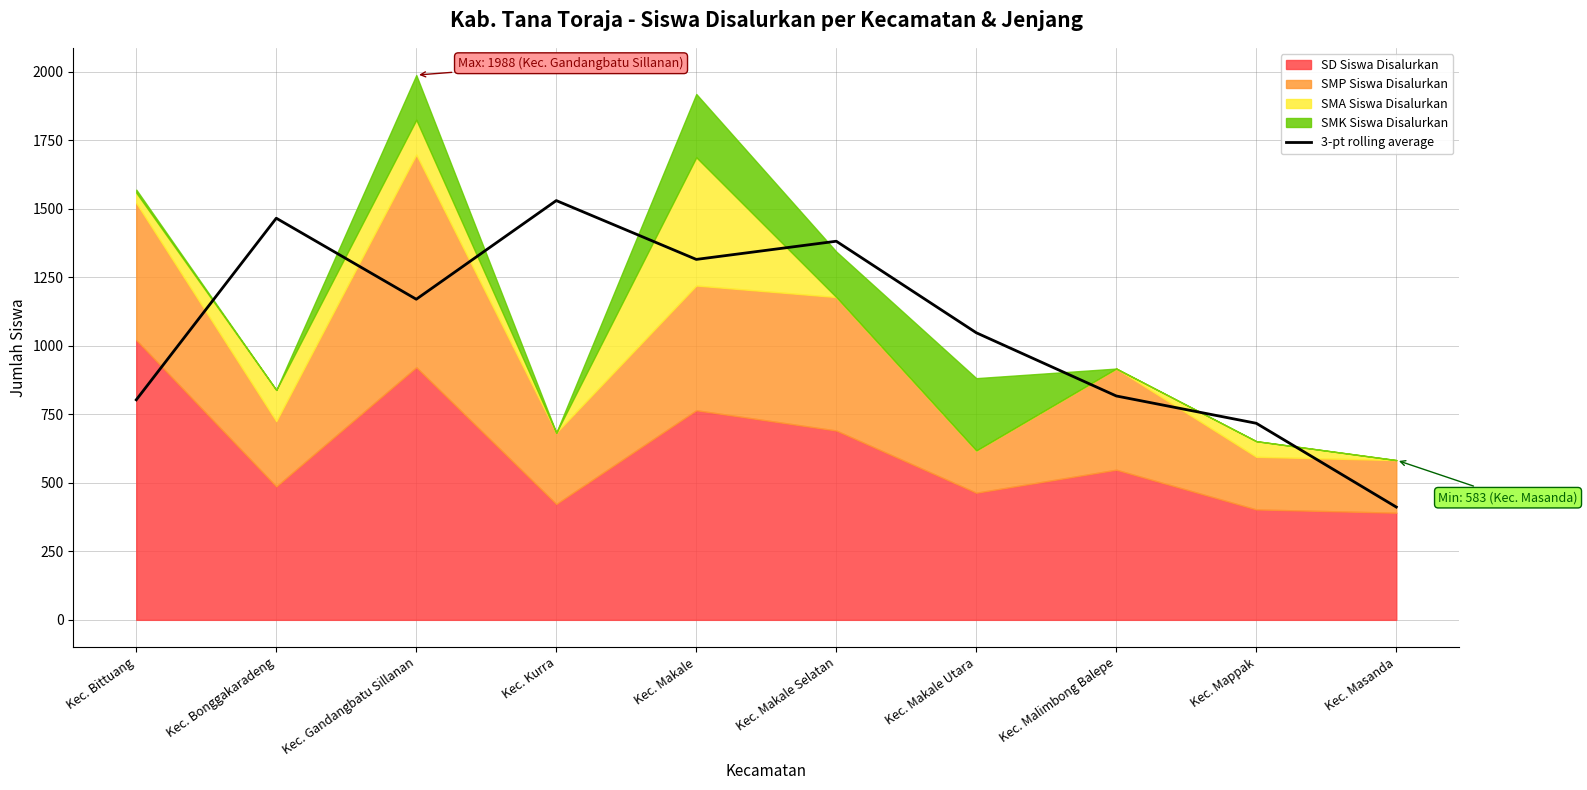

List the labels in order of value, largest first.

Kec. Kurra, Kec. Bonggakaradeng, Kec. Makale Selatan, Kec. Makale, Kec. Gandangbatu Sillanan, Kec. Makale Utara, Kec. Malimbong Balepe, Kec. Bittuang, Kec. Mappak, Kec. Masanda